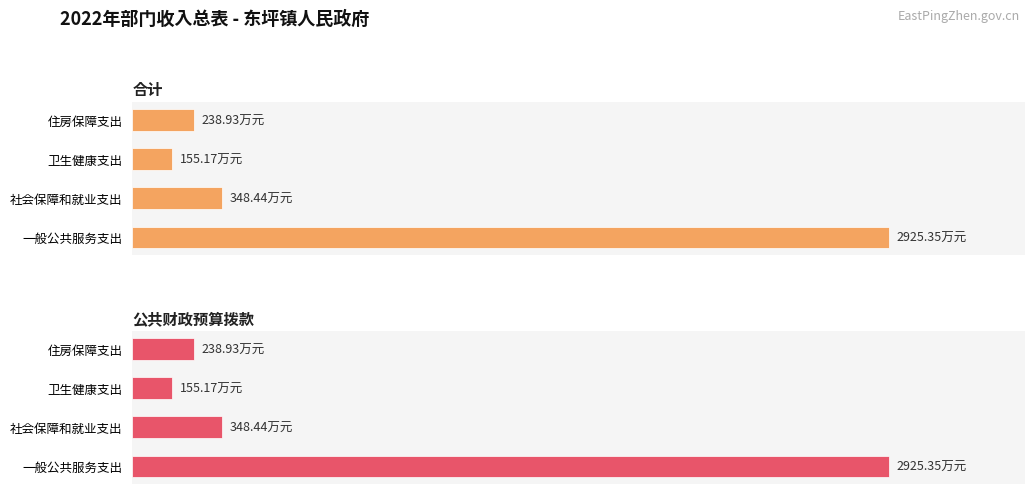

What is the difference between the maximum and minimum values in the 合计 series?

2770.2